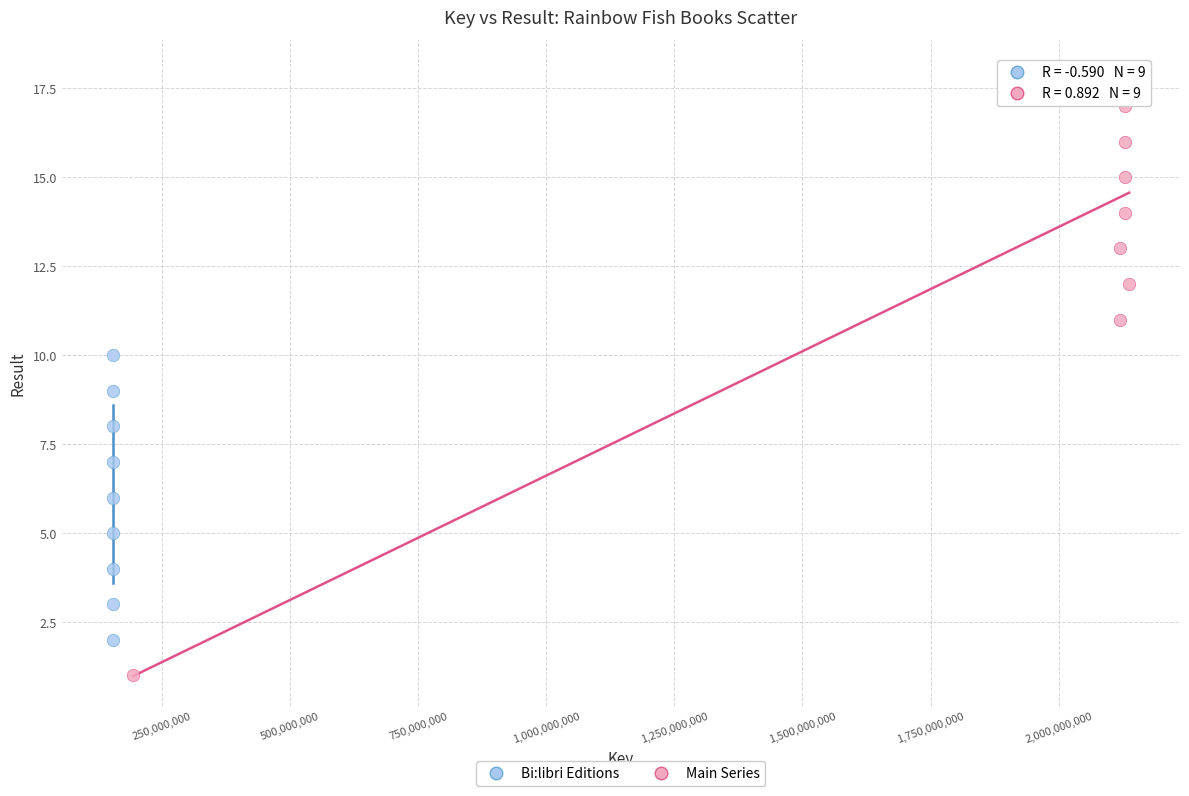

Which series reaches the minimum Y coordinate?

Main Series